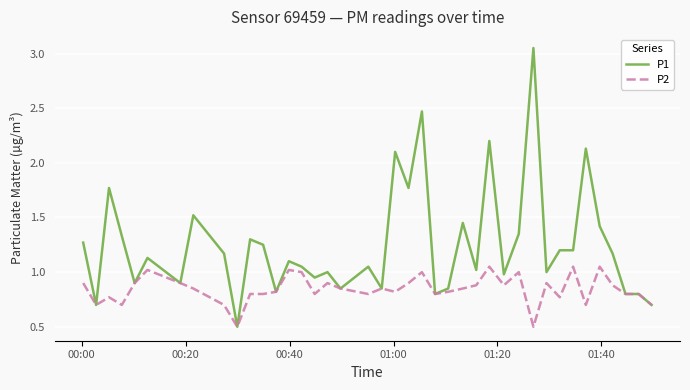

List the series in order of their overall mean, lowest first.

P2, P1